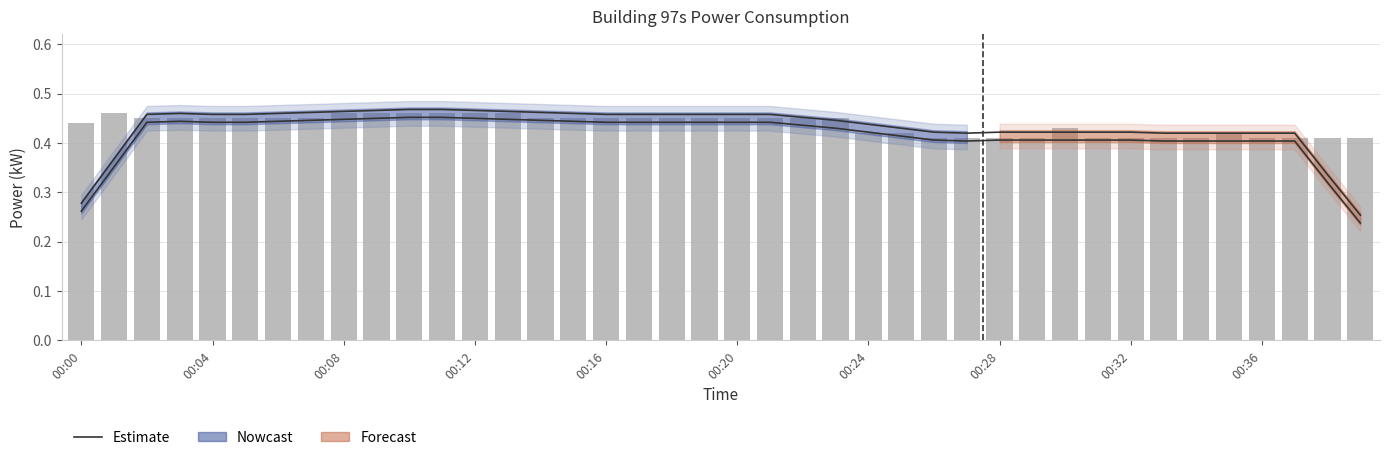

Reading right to left, what are all the values shown in this chart?

0.2	0.3	0.4	0.4	0.4	0.4	0.4	0.4	0.4	0.4	0.4	0.4	0.4	0.4	0.4	0.4	0.4	0.4	0.4	0.4	0.4	0.4	0.4	0.4	0.4	0.4	0.4	0.5	0.5	0.5	0.5	0.4	0.4	0.4	0.4	0.4	0.4	0.4	0.4	0.3